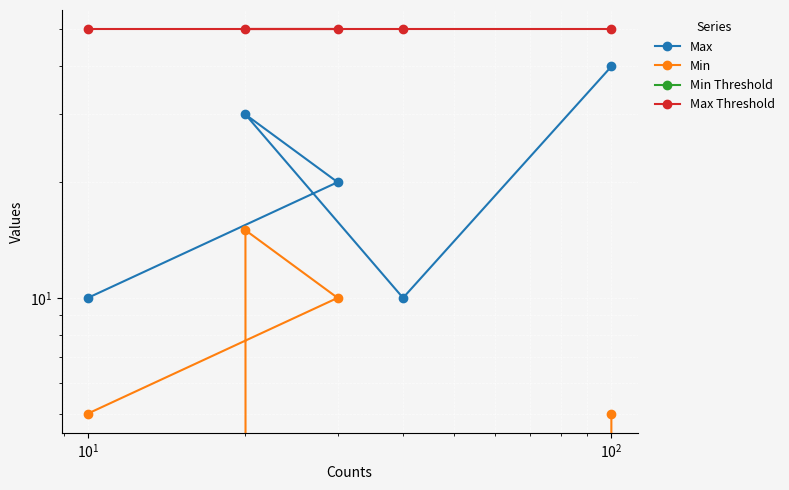

Reading left to right, list all the values displayed in this chart.

Max: 10	20	30	10	40
Min: 5	10	15	0	5
Min Threshold: 0	0	0	0	0
Max Threshold: 50	50	50	50	50